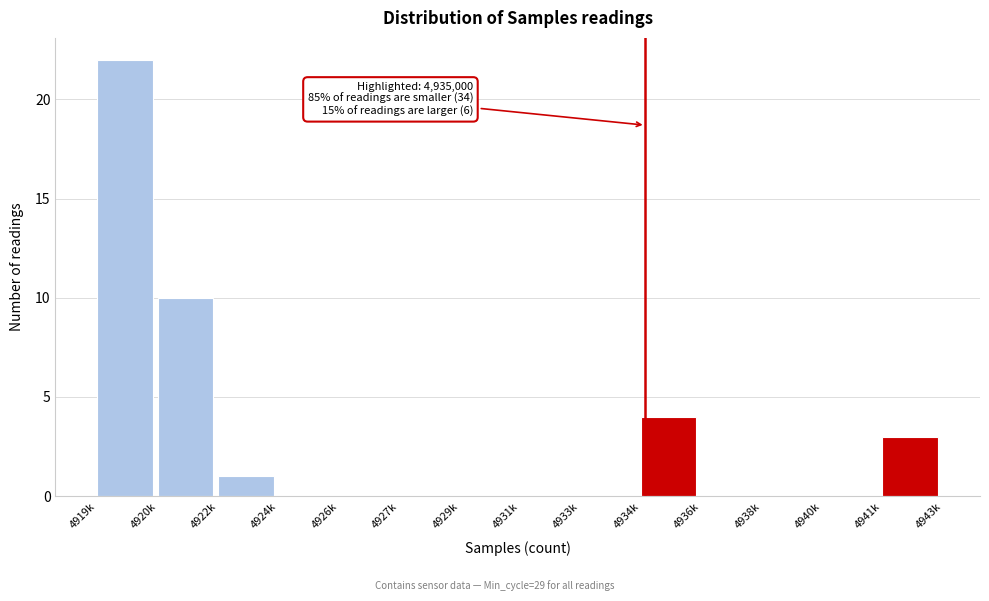

Reading left to right, extract all data points from this chart.

4919k=22	4920k=10	4922k=1	4924k=0	4926k=0	4927k=0	4929k=0	4931k=0	4933k=0	4934k=4	4936k=0	4938k=0	4940k=0	4941k=3